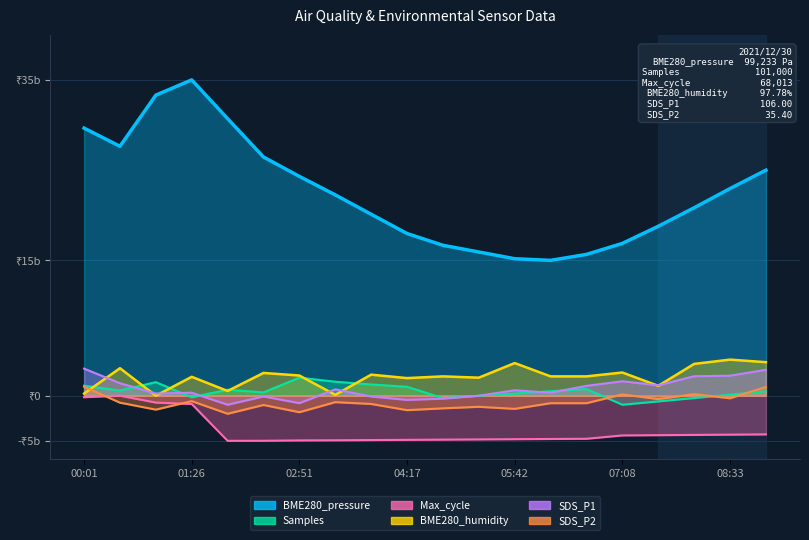

True or false: SDS_P1 and Max_cycle intersect in this chart.

False